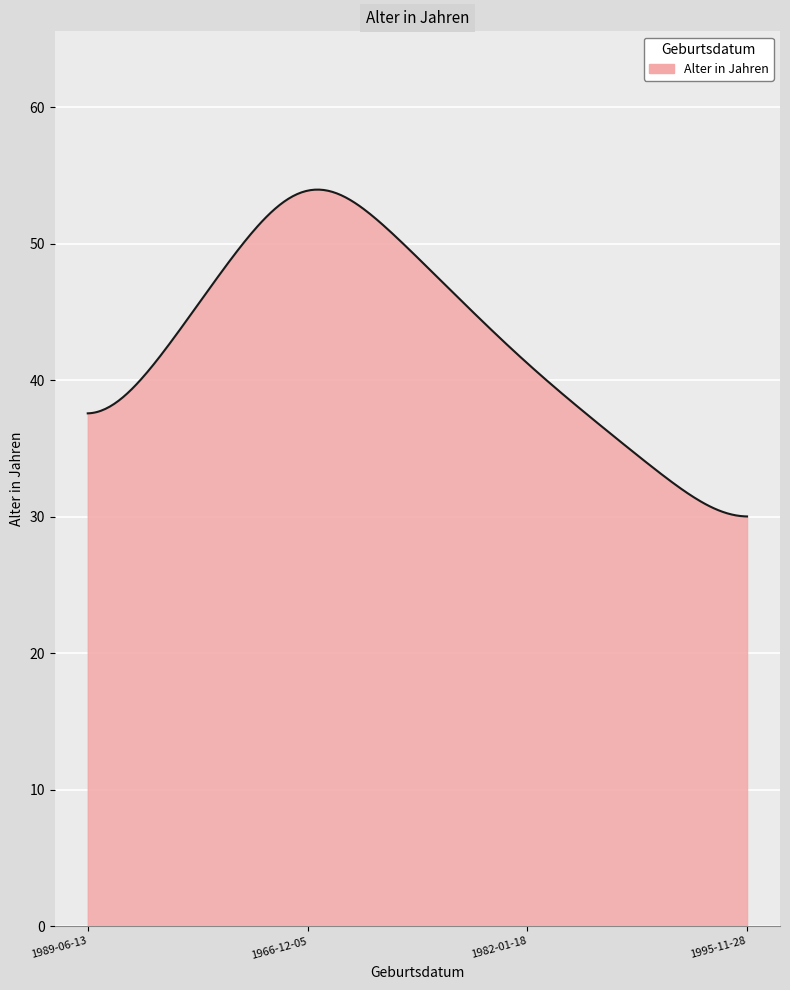

What is the greatest value displayed?

54.0